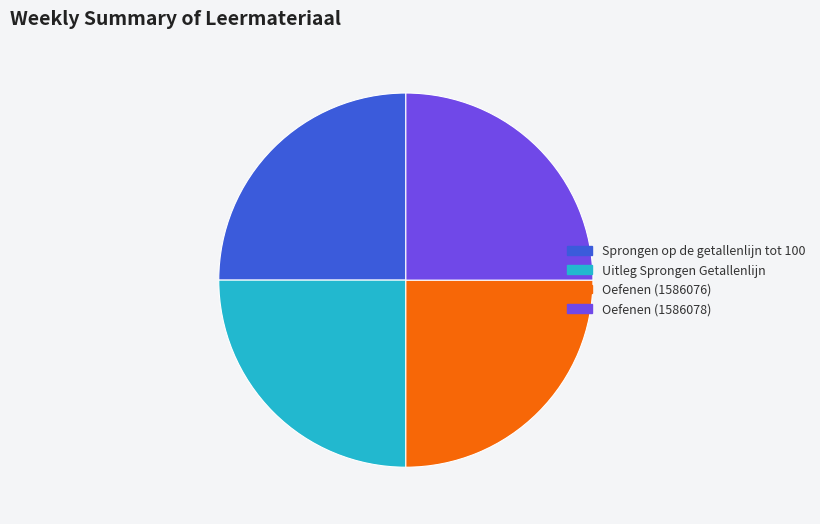

What is the ratio of the value at Oefenen (1586078) to the value at Sprongen op de getallenlijn tot 100?

1.0